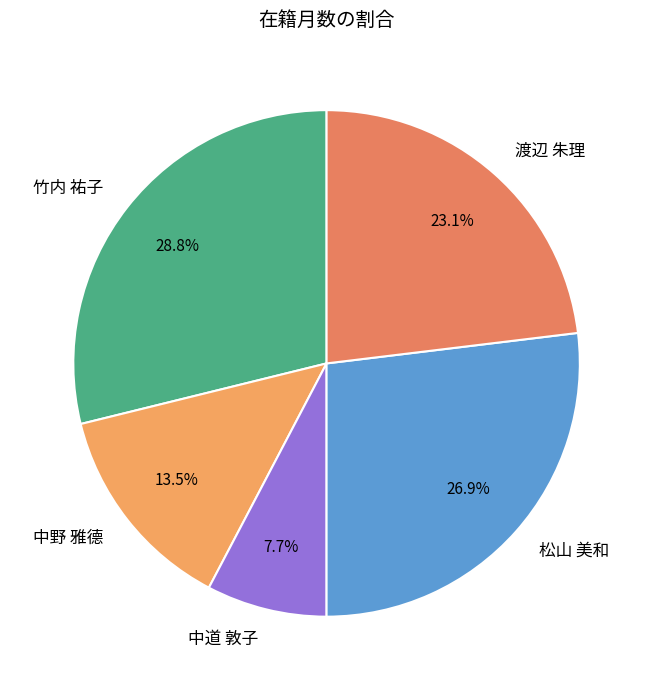

What percentage is NOT represented by 中道 敦子?

92.3%